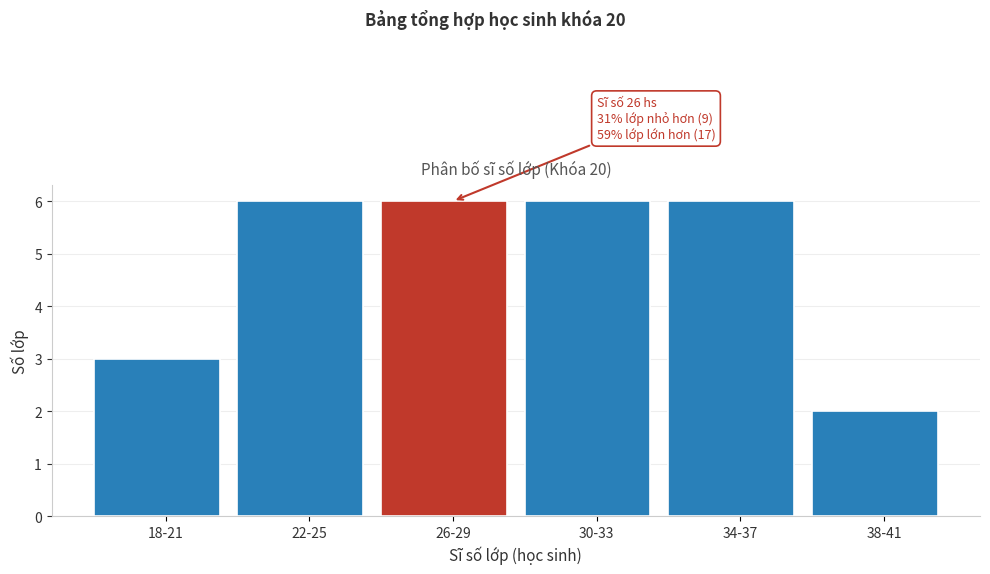

Reading left to right, transcribe all the data shown in this chart.

18-21=3	22-25=6	26-29=6	30-33=6	34-37=6	38-41=2